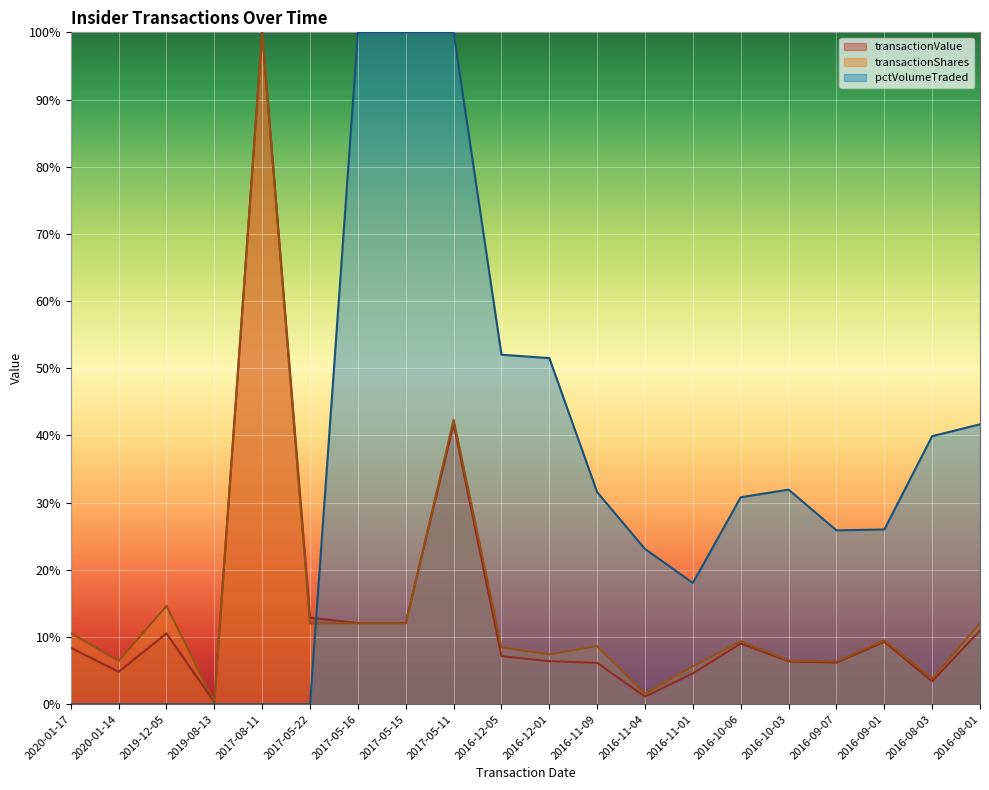

Reading left to right, extract all data points from this chart.

transactionValue: 2020-01-17=8.4	2020-01-14=4.8	2019-12-05=10.5	2019-08-13=0.3	2017-08-11=100.0	2017-05-22=12.9	2017-05-16=12.1	2017-05-15=12.1	2017-05-11=41.7	2016-12-05=7.2	2016-12-01=6.4	2016-11-09=6.2	2016-11-04=1.1	2016-11-01=4.6	2016-10-06=9.0	2016-10-03=6.4	2016-09-07=6.2	2016-09-01=9.3	2016-08-03=3.4	2016-08-01=11.0
transactionShares: 2020-01-17=10.6	2020-01-14=6.5	2019-12-05=14.6	2019-08-13=0.4	2017-08-11=100.0	2017-05-22=12.0	2017-05-16=12.0	2017-05-15=12.0	2017-05-11=42.4	2016-12-05=8.5	2016-12-01=7.4	2016-11-09=8.7	2016-11-04=1.6	2016-11-01=5.6	2016-10-06=9.4	2016-10-03=6.5	2016-09-07=6.4	2016-09-01=9.5	2016-08-03=3.8	2016-08-01=12.1
pctVolumeTraded: 2020-01-17=0.0	2020-01-14=0.0	2019-12-05=0.0	2019-08-13=0.0	2017-08-11=0.0	2017-05-22=0.0	2017-05-16=100.0	2017-05-15=100.0	2017-05-11=100.0	2016-12-05=52.0	2016-12-01=51.5	2016-11-09=31.6	2016-11-04=23.1	2016-11-01=18.1	2016-10-06=30.8	2016-10-03=31.9	2016-09-07=25.9	2016-09-01=26.0	2016-08-03=39.9	2016-08-01=41.7